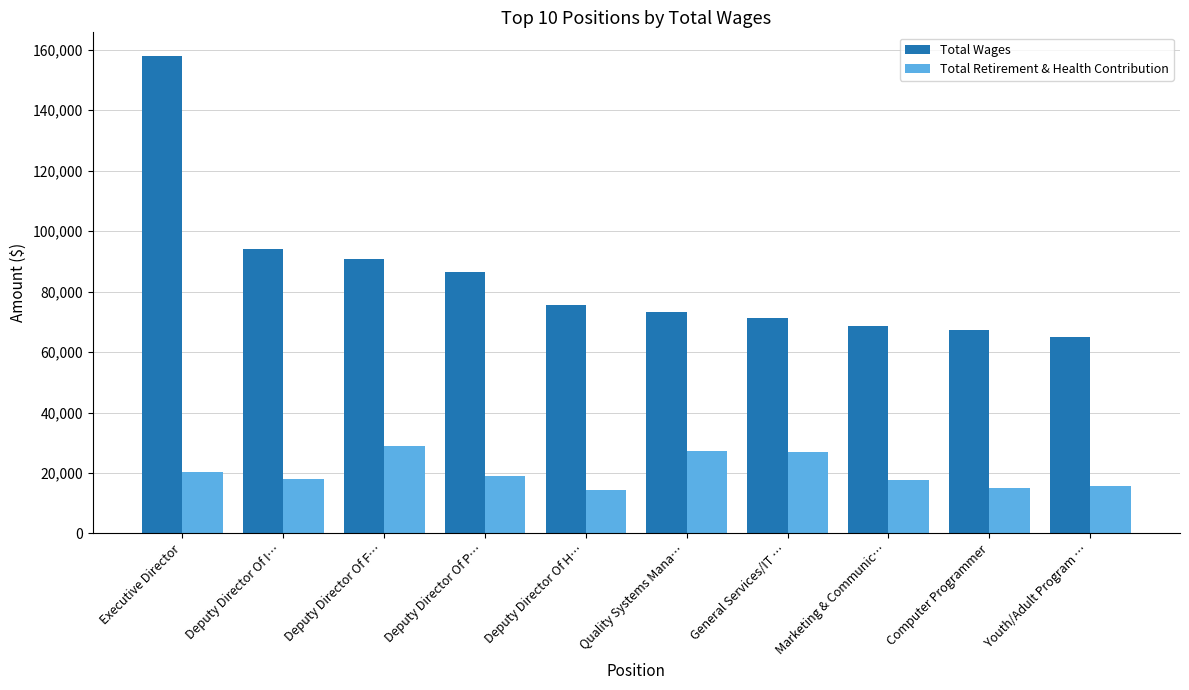

What is the average value of the Total Retirement & Health Contribution series?

20375